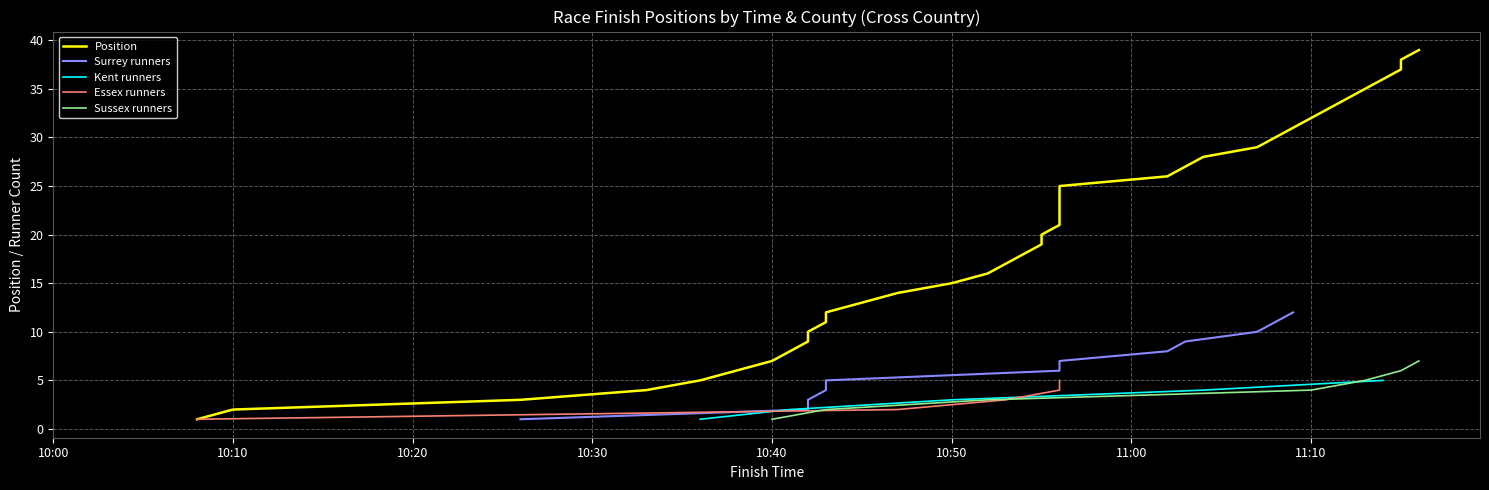

The value at 10:50 is 20. True or false?

False